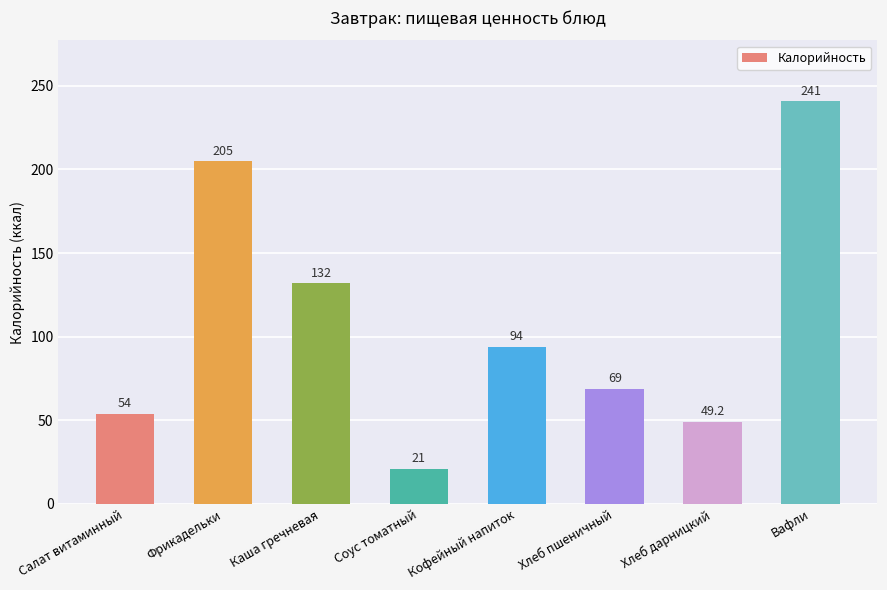

What is the label of the 3rd bar from the left?

Каша гречневая